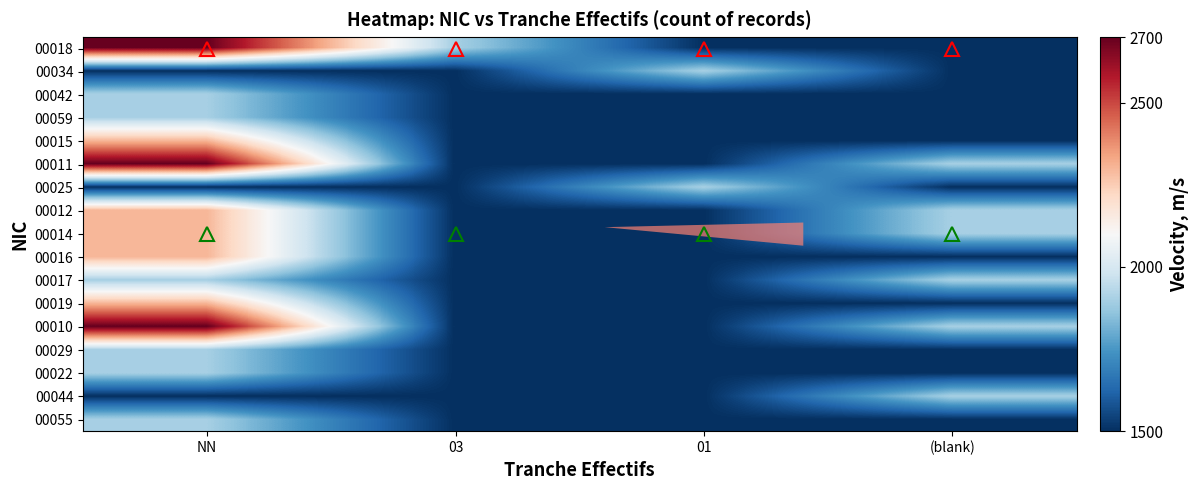

Between (blank) and 03, which is larger?

03